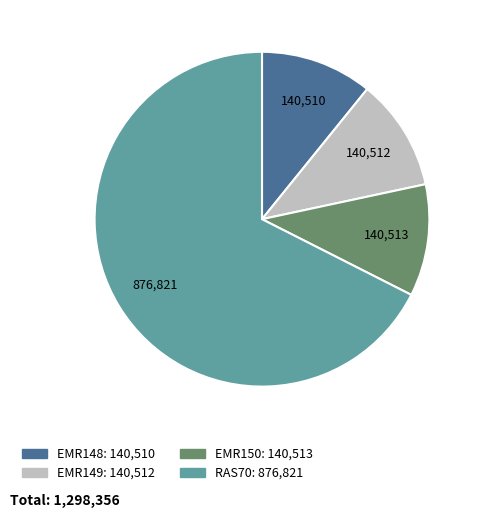

Which slice is the largest?

RAS70